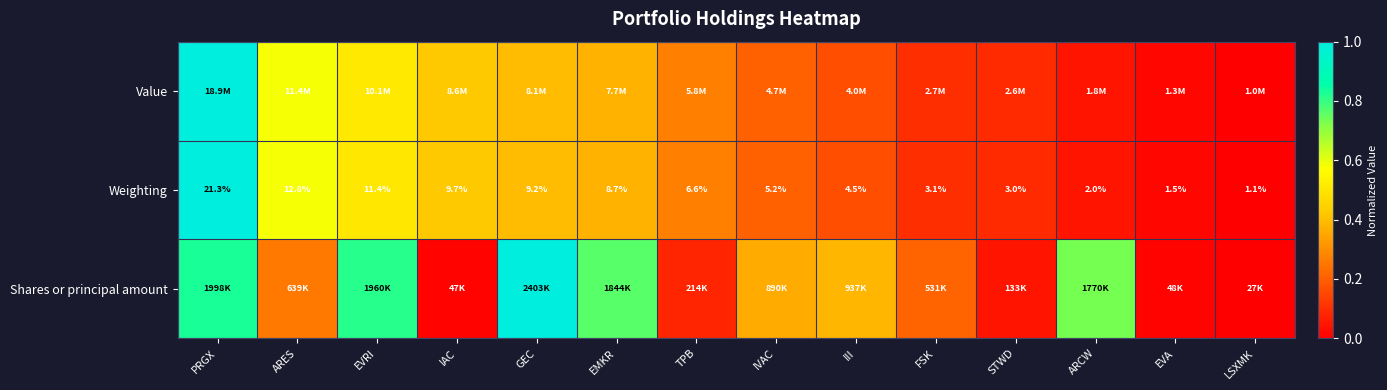

At which label is Weighting closest to 11?

EVRI